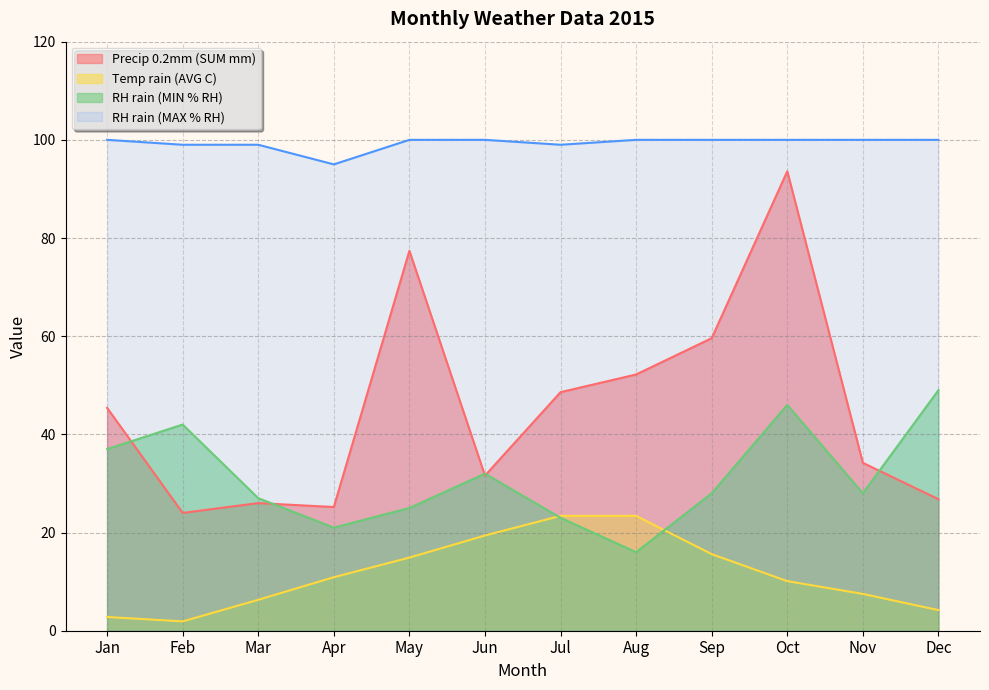

How many lines are shown in the chart?

4